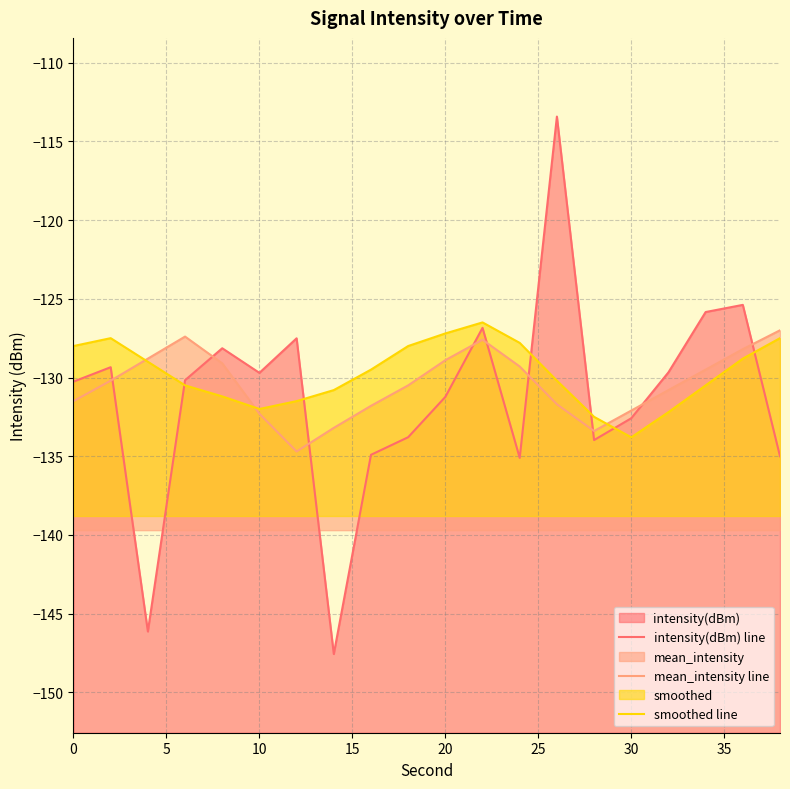

How many distinct data groups are displayed?

3